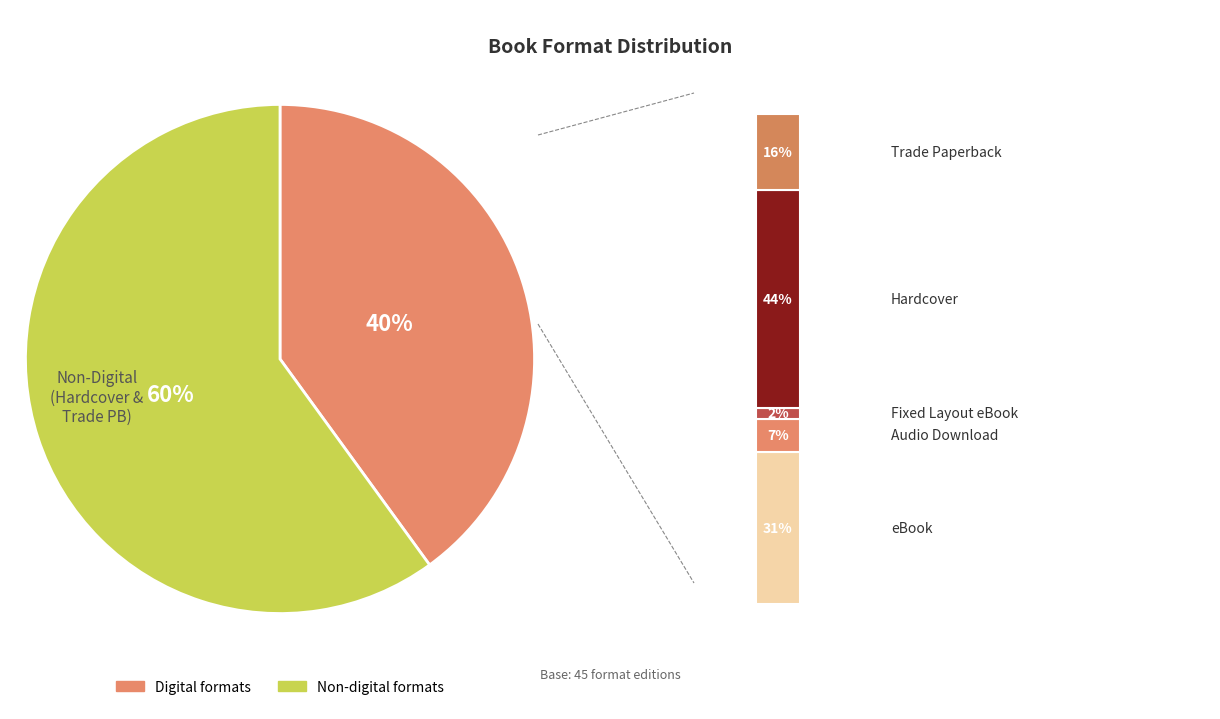

Between Trade Paperback and Audio Download, which is larger?

Trade Paperback